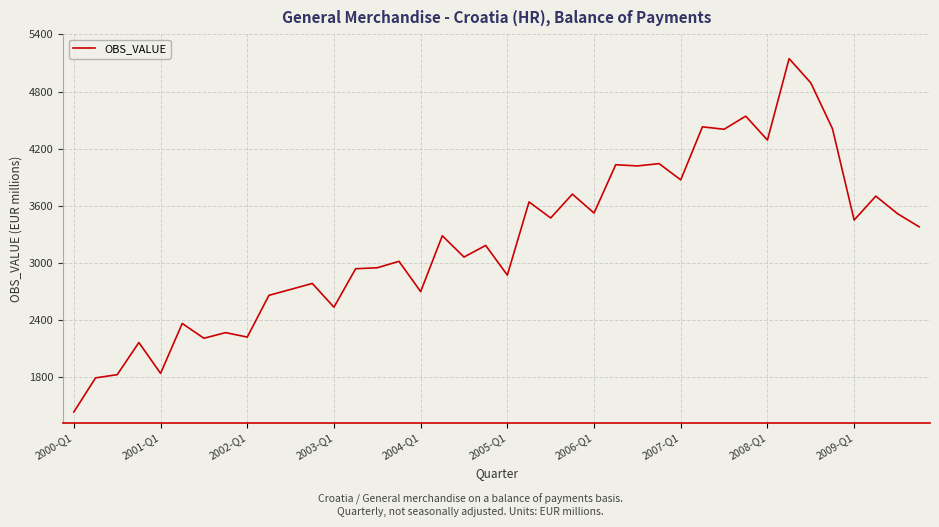

What is the difference between the maximum and second lowest values?

3353.5